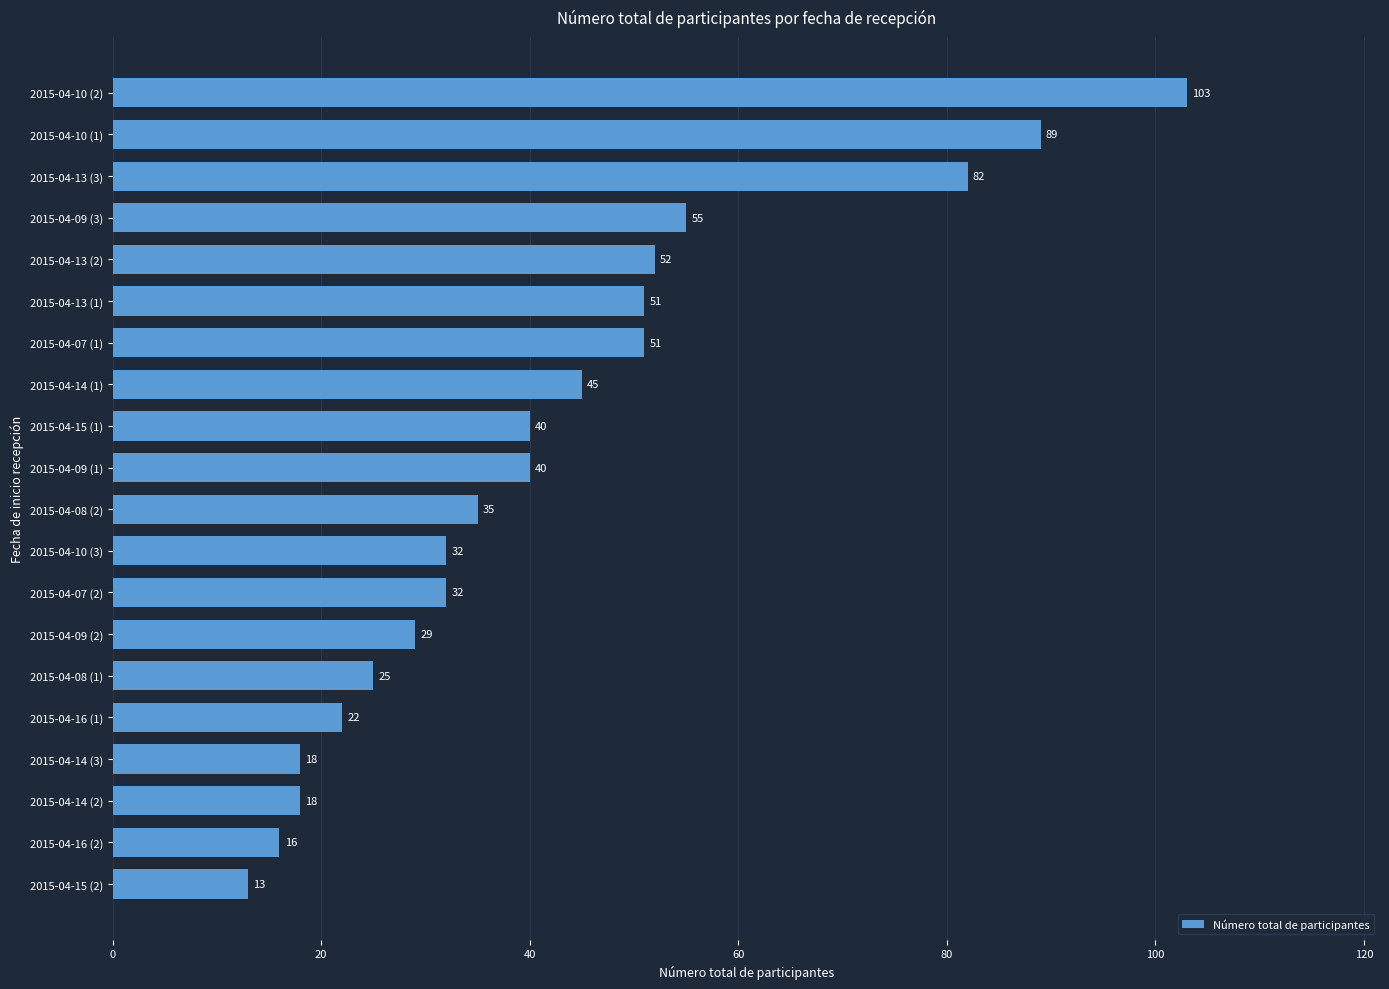

The value at 2015-04-14 (1) is 45. True or false?

True